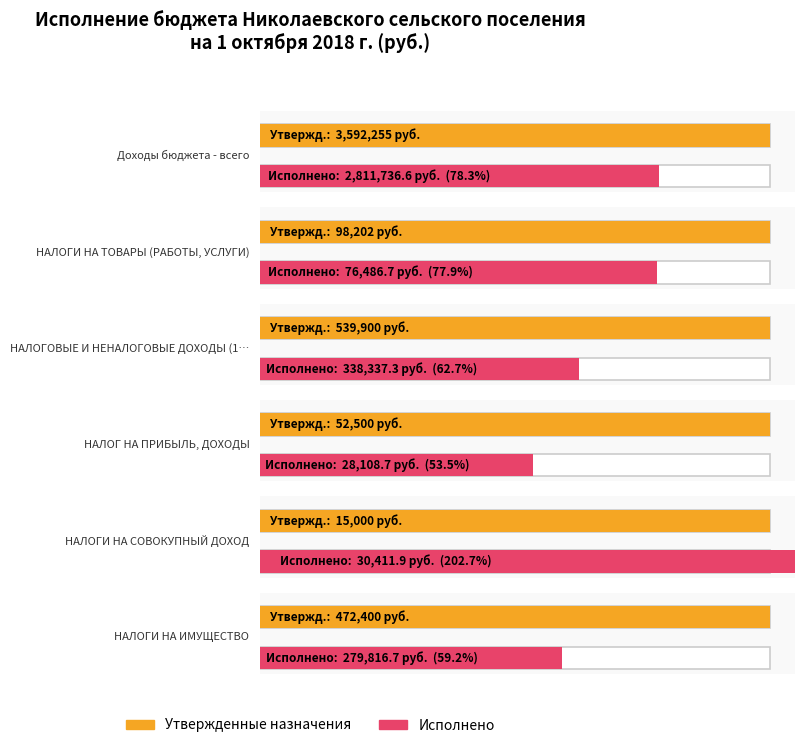

At which label does Исполнено first exceed 279816?

Доходы бюджета - всего